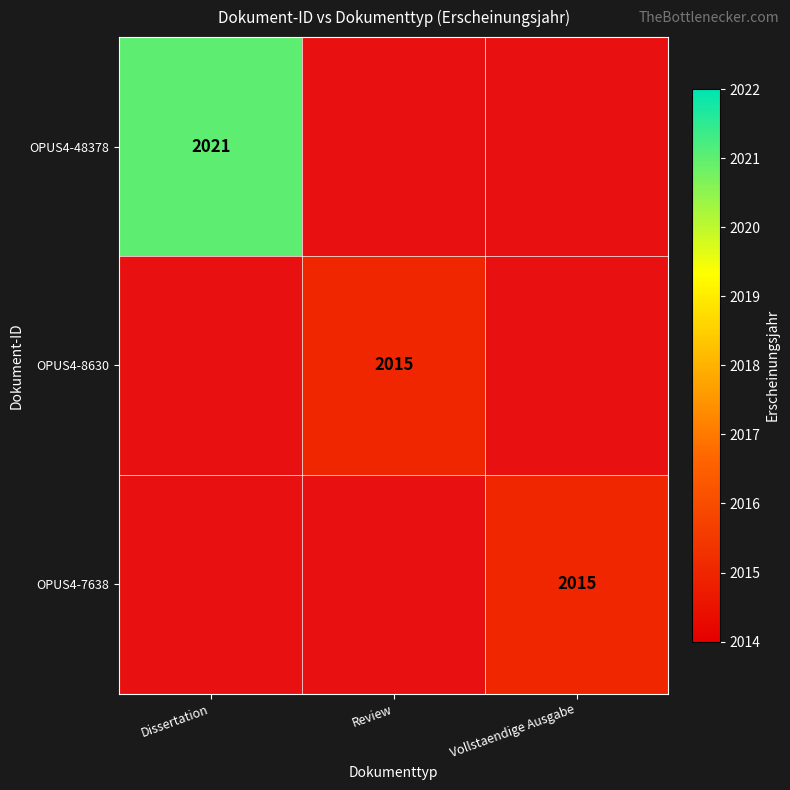

The value of OPUS4-7638 at Vollstaendige Ausgabe is 1166. True or false?

False